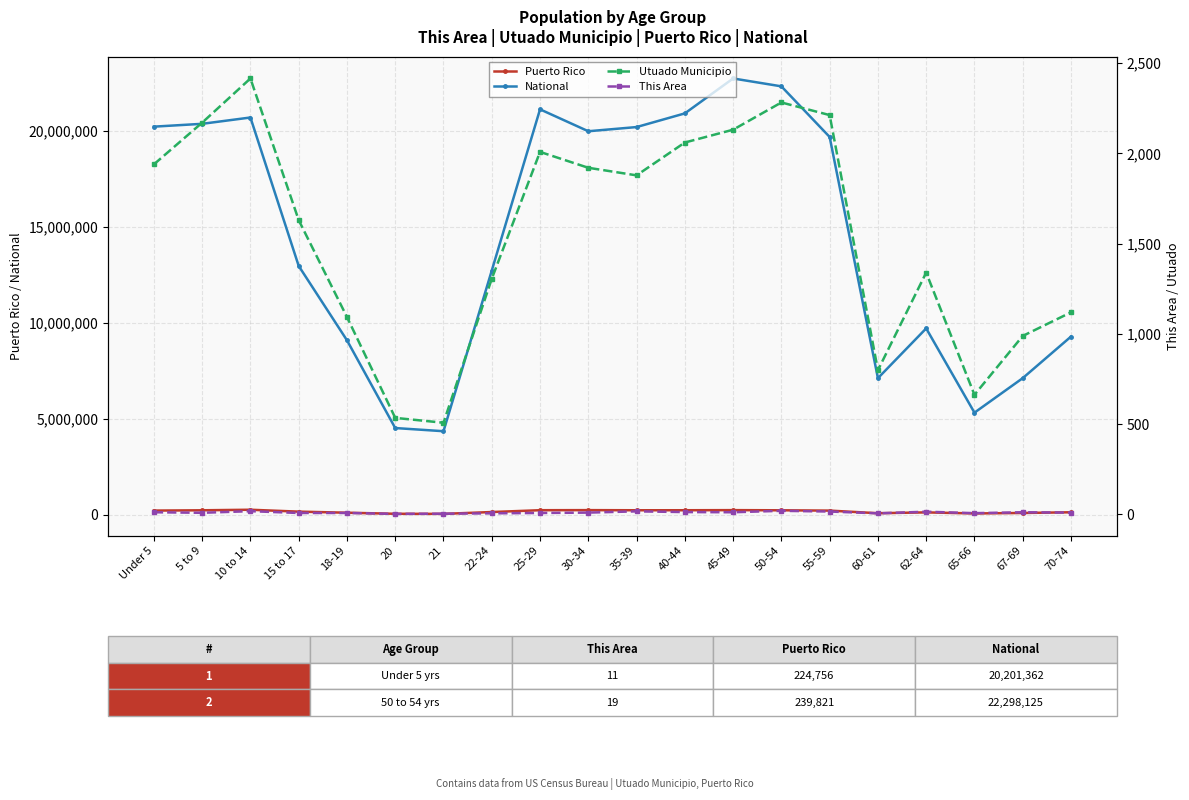

How many categories are shown in the chart?

20